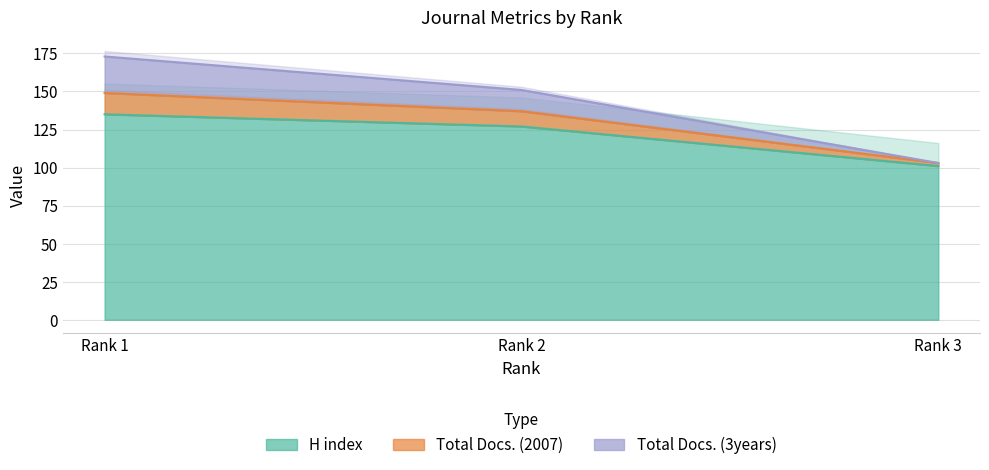

Is the value of H index at Rank 3 greater than the value of Total Docs. (2007) at Rank 2?

No